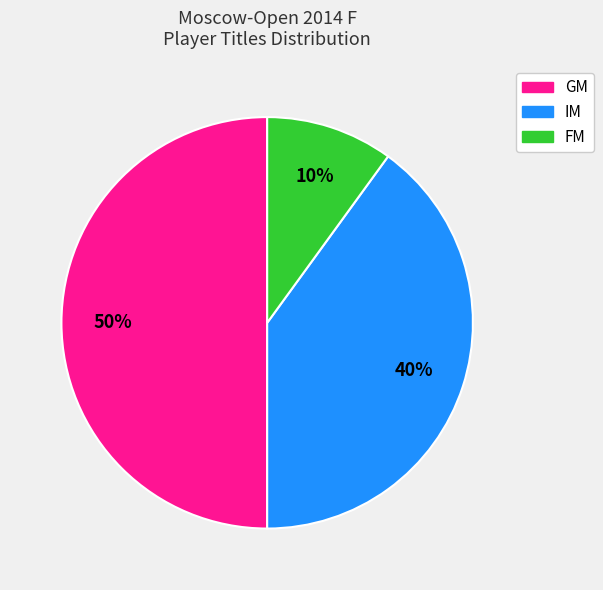

To the nearest percent, what portion does FM represent?

10%